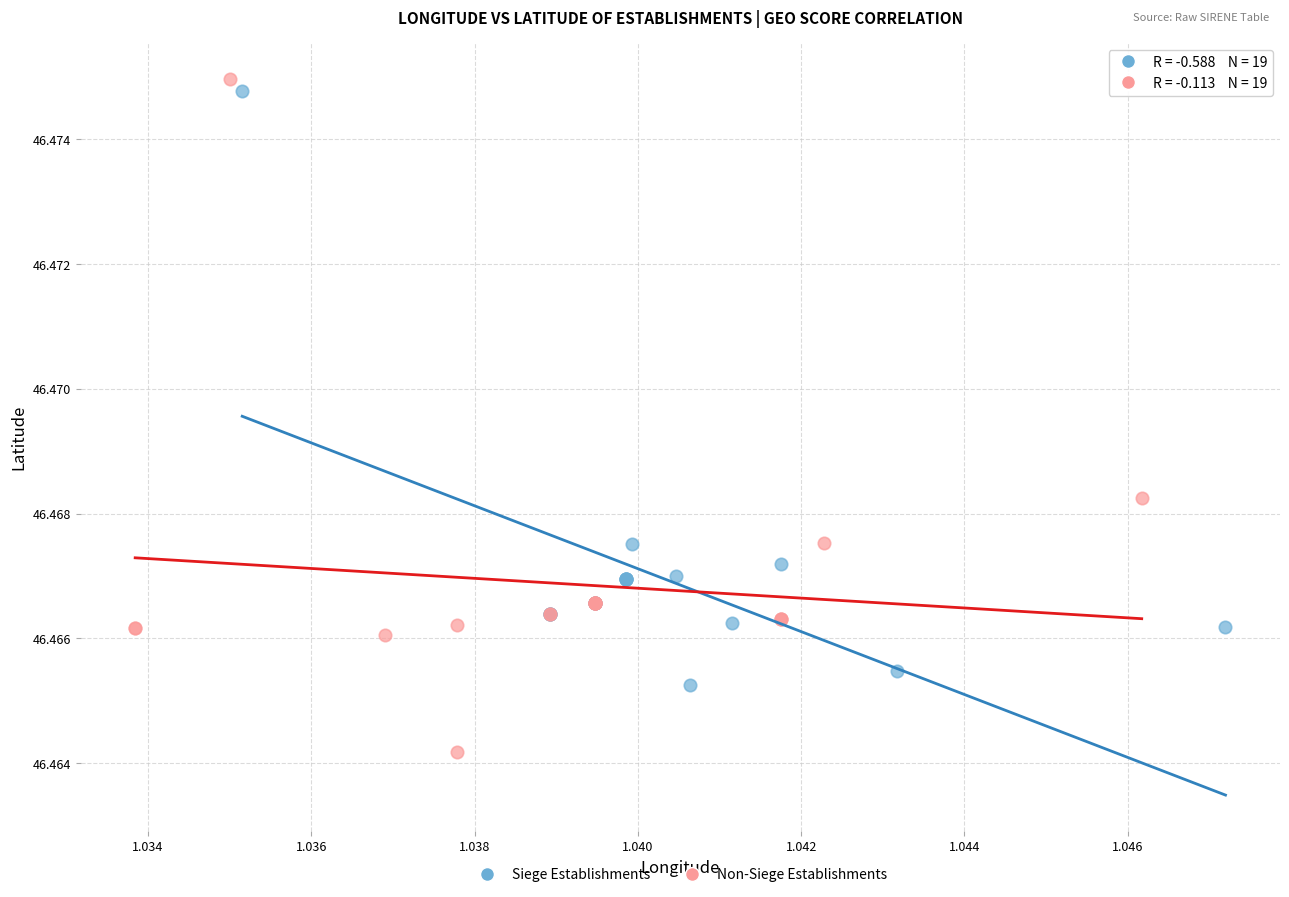

Which series reaches the minimum Y coordinate?

Non-Siege Establishments